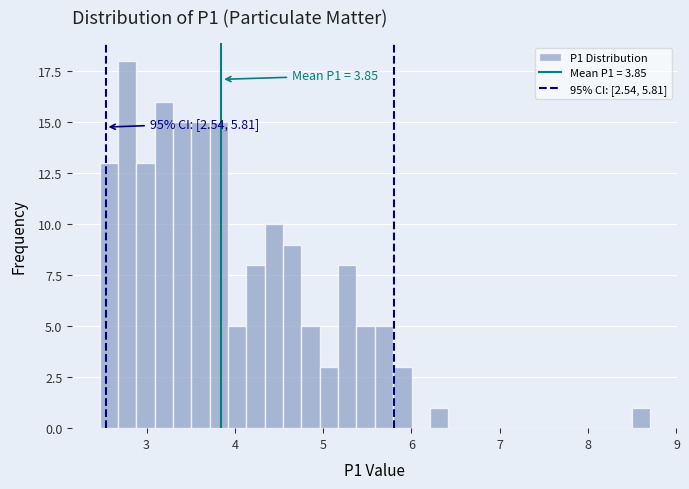

Read against the x-axis, roughly where is the centre of the tallest bar?

2.8